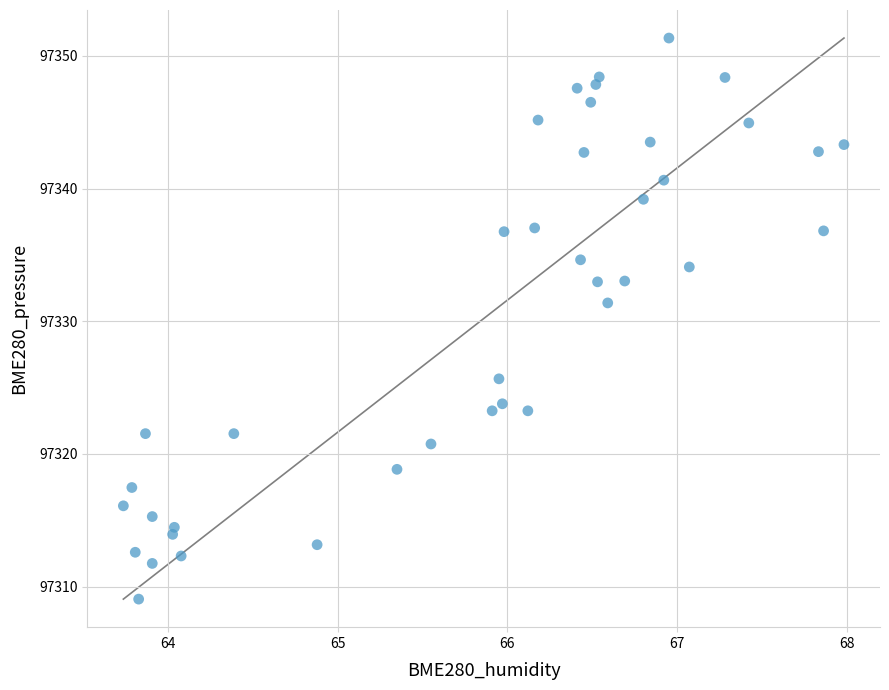

What is the range of X values (max minus min)?

4.2